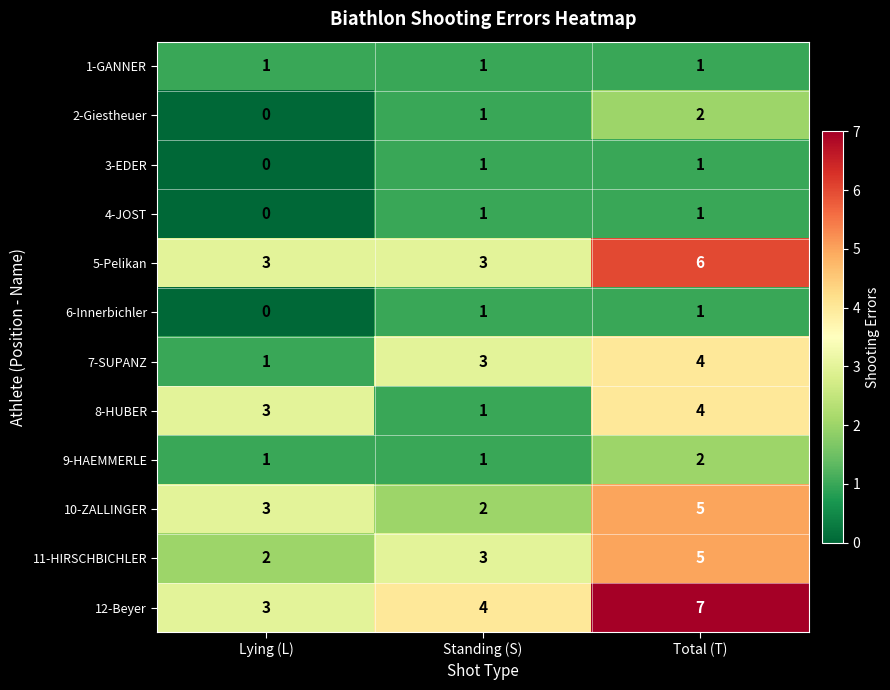

Rank the categories by 10-ZALLINGER value from highest to lowest.

Total (T), Lying (L), Standing (S)